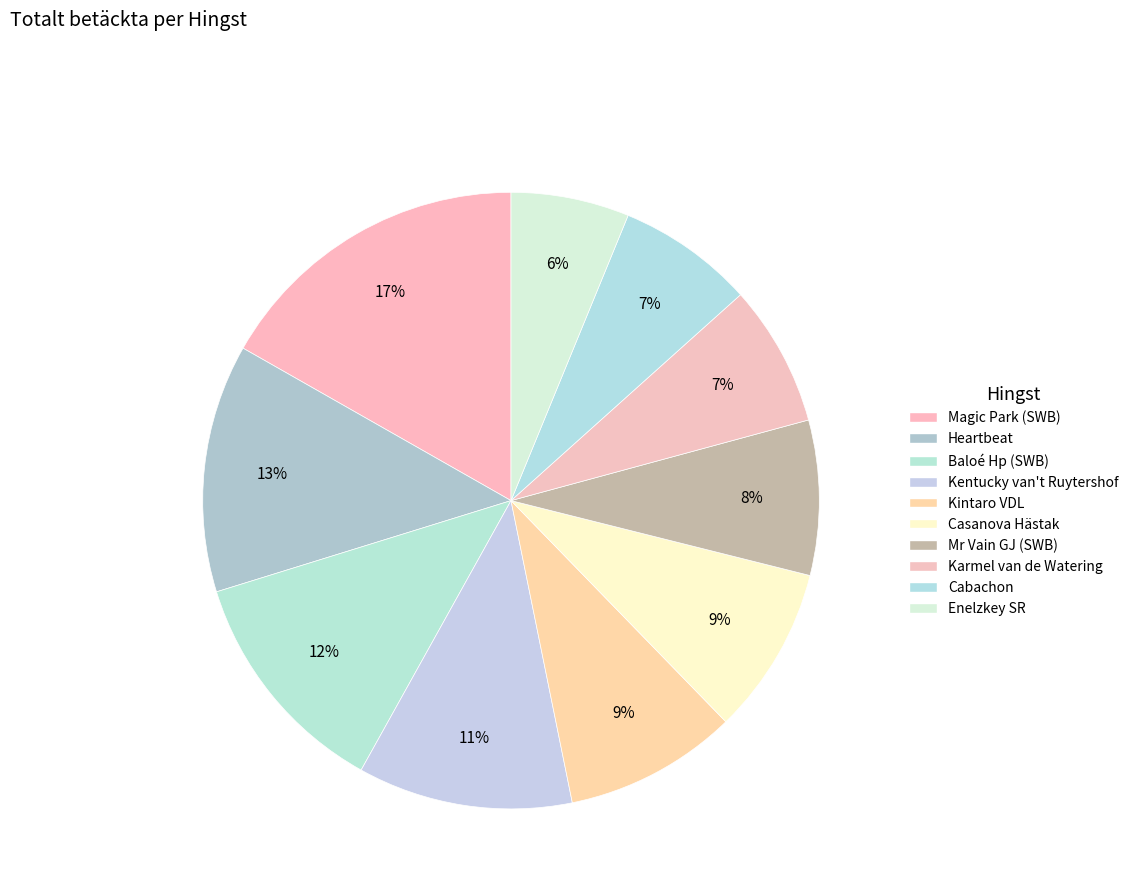

How many slices are in this pie chart?

10